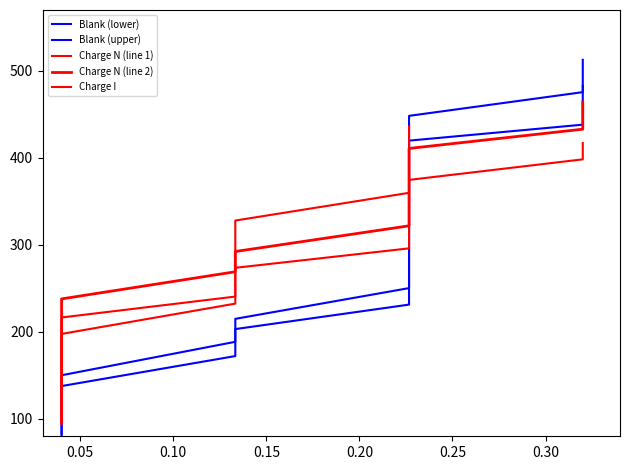

What is the difference between the maximum and minimum values in the Blank (lower) series?

430.2